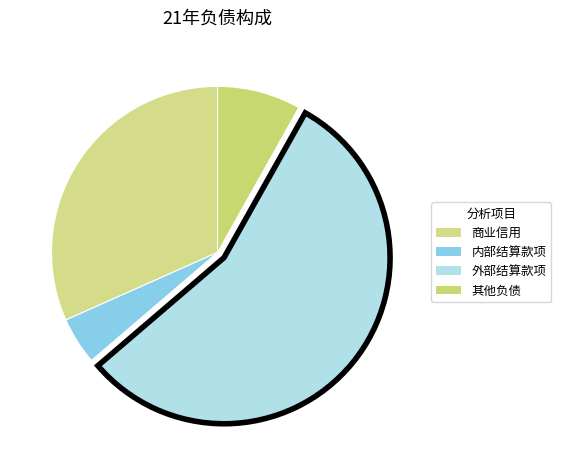

Which slice is the smallest?

内部结算款项